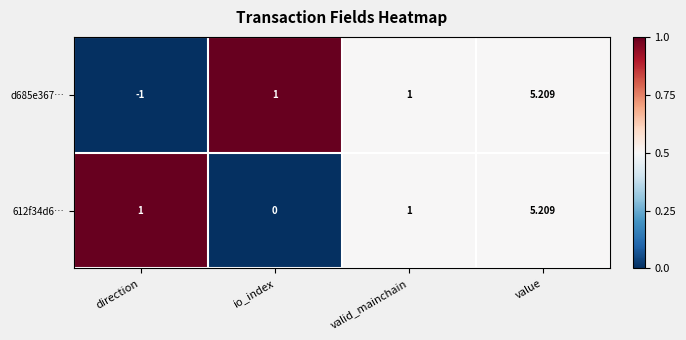

Which category has the highest value in the 612f34d6… series?

value